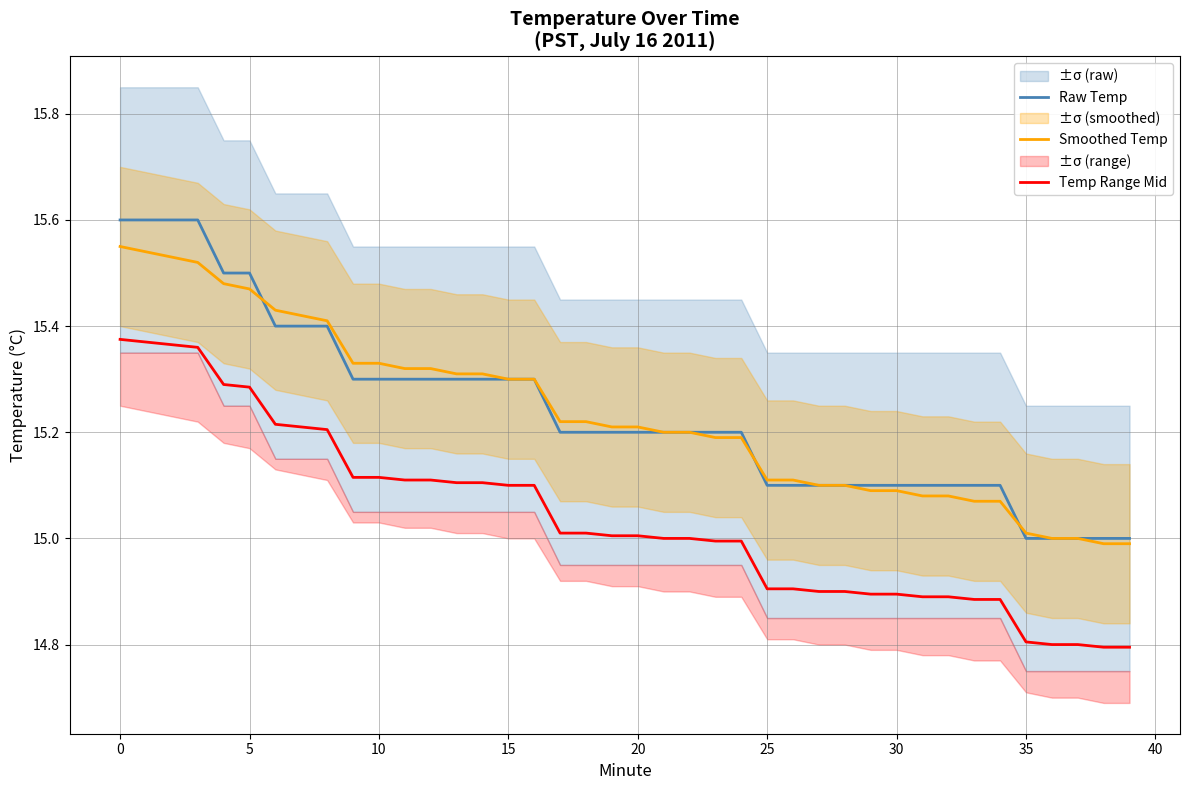

Rank the series by their maximum value, from highest to lowest.

Raw Temp, Smoothed Temp, Temp Range Mid